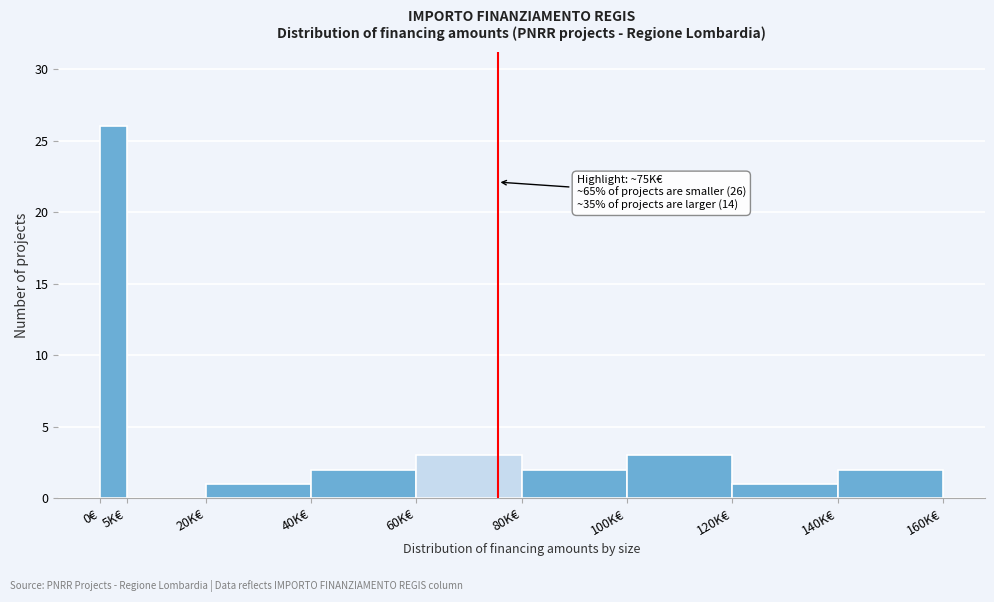

Reading right to left, list all the values displayed in this chart.

140K€=2	120K€=1	100K€=3	80K€=2	60K€=3	40K€=2	20K€=1	5K€=0	0€=26